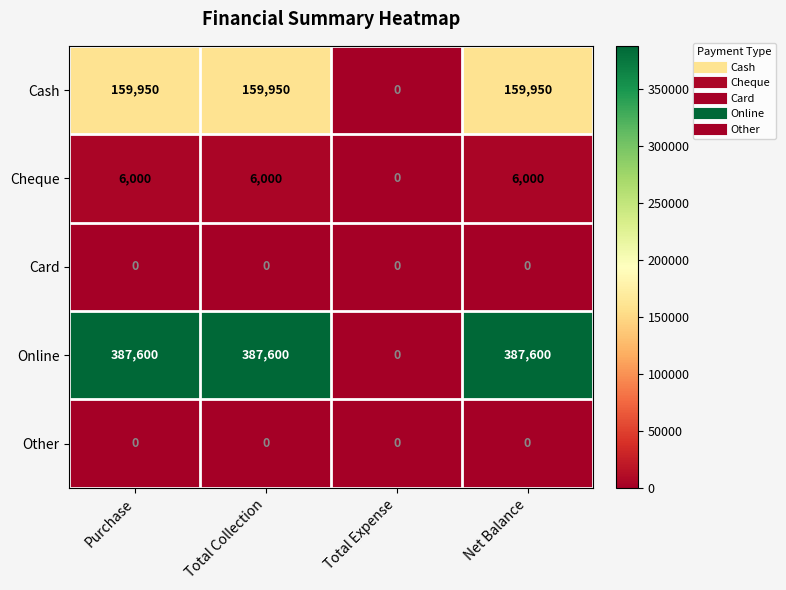

At how many categories does at least one series exceed 225717?

3